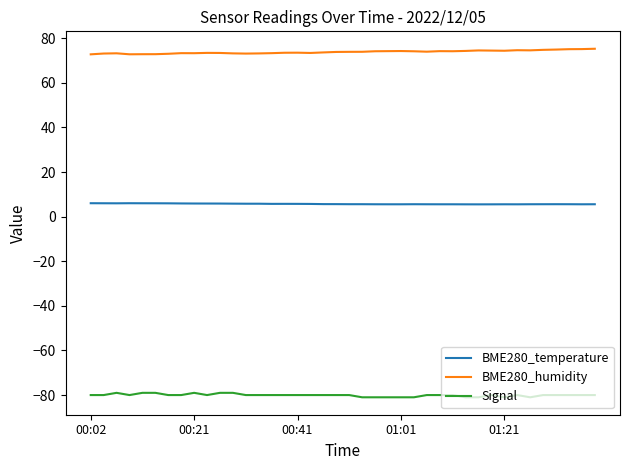

Which series has the largest total across all categories?

BME280_humidity